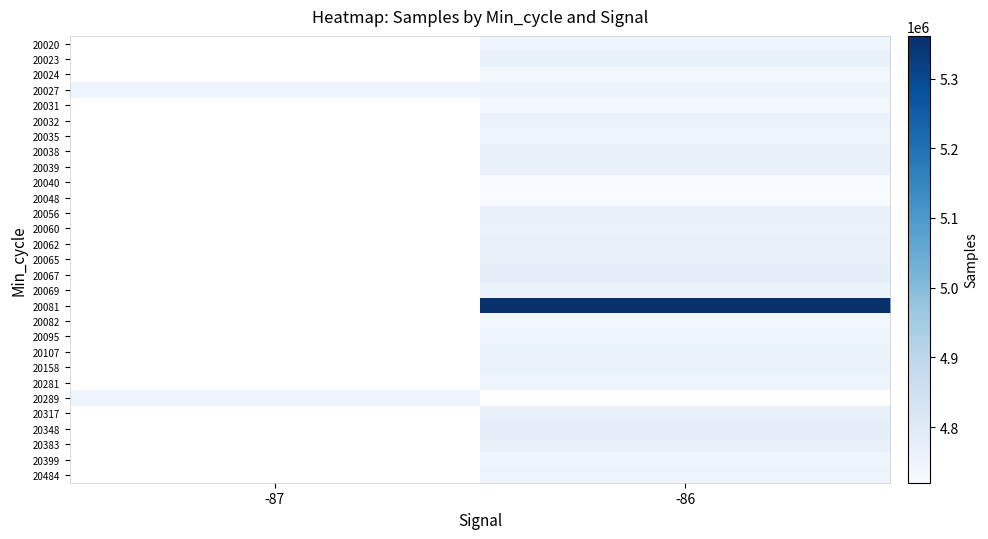

Count the number of categories in the chart.

2